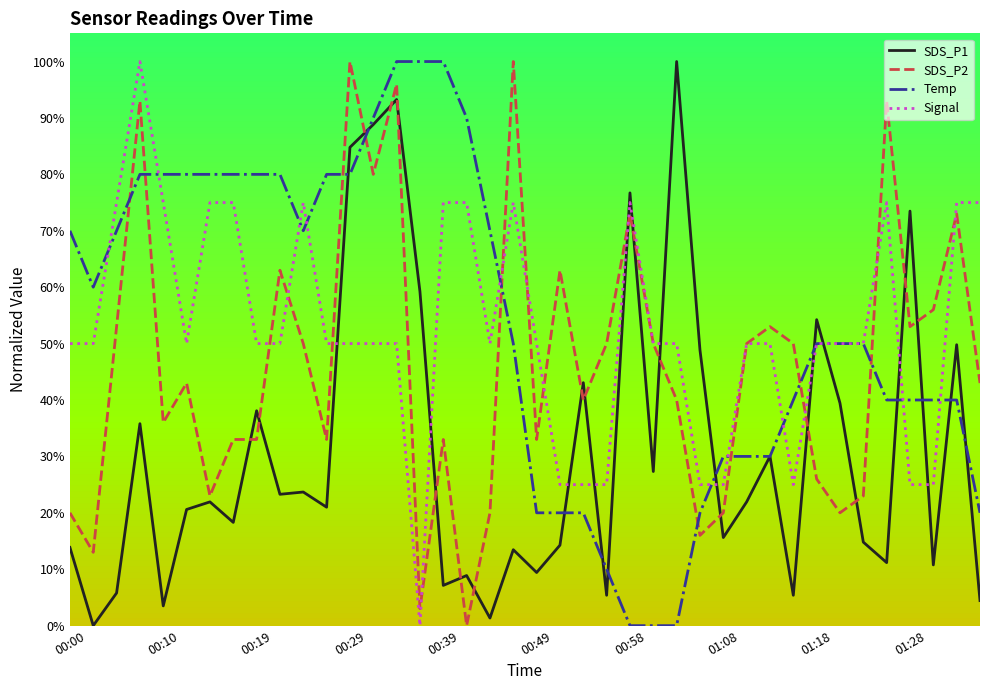

What is the maximum value for Signal?

100.0